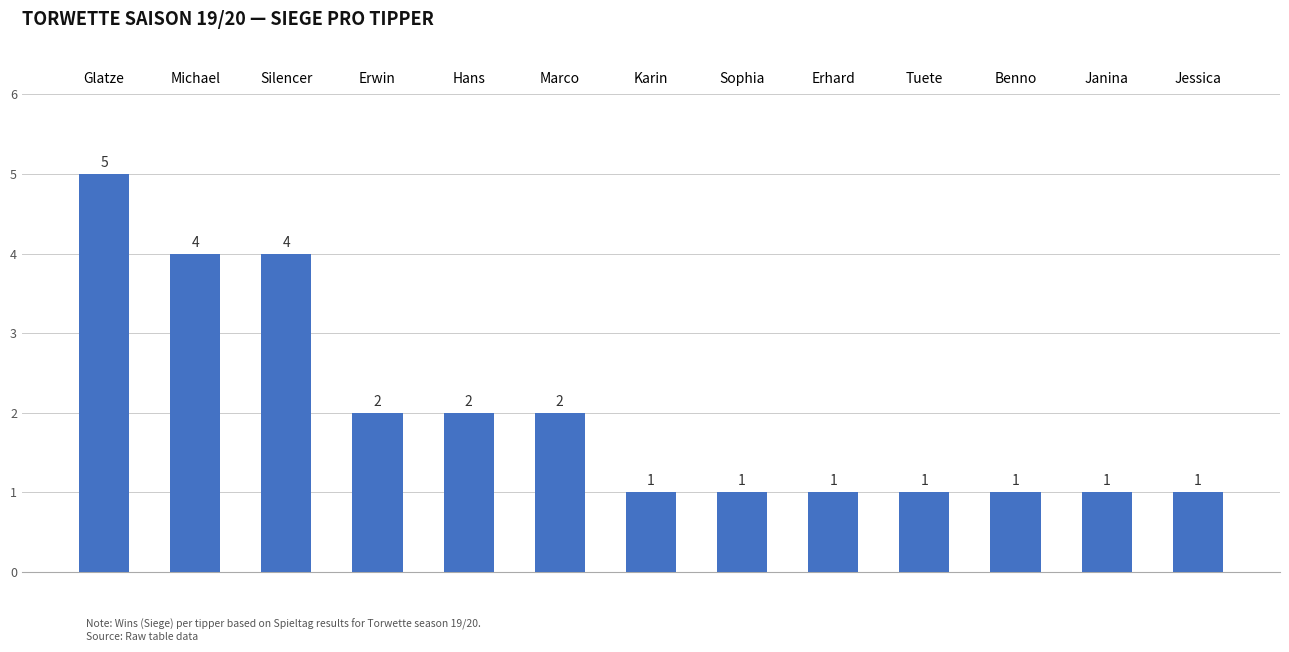

What is the sum of all values?

26